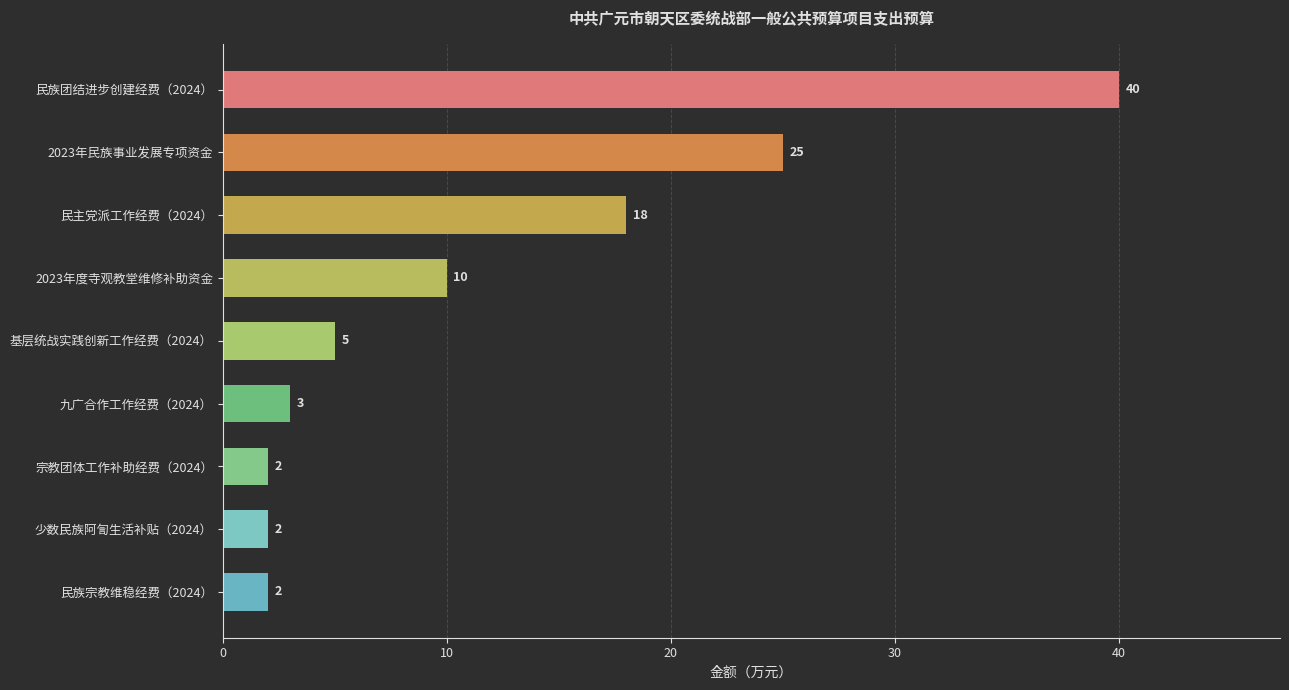

The chart shows a value of 10 at 2023年度寺观教堂维修补助资金. True or false?

True